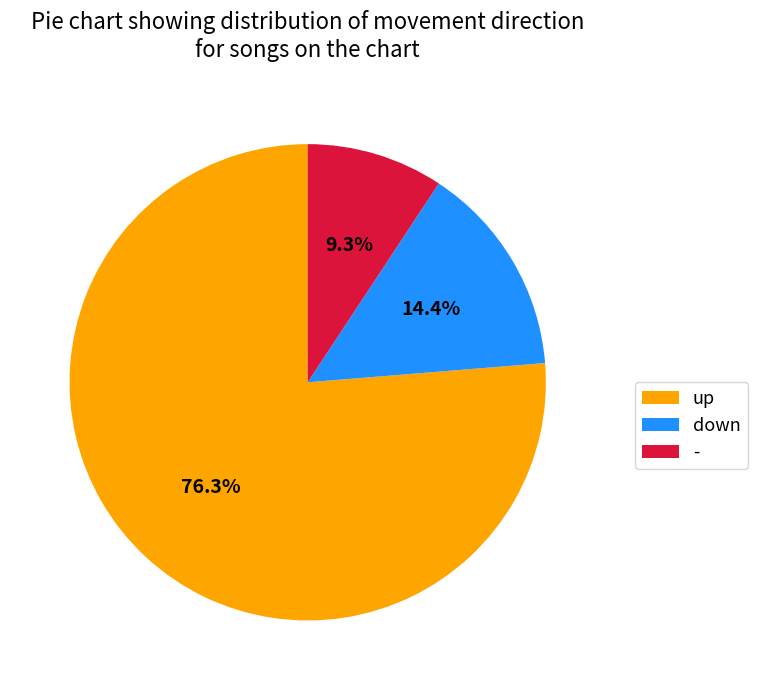

Which category has the biggest portion of the pie?

up